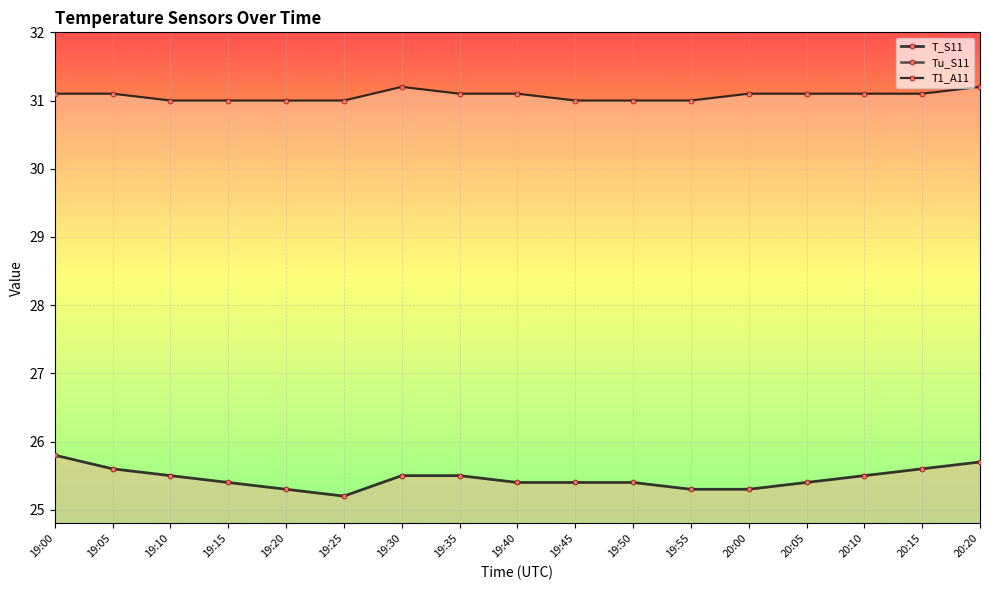

Where is the first local maximum for Tu_S11?

19:05